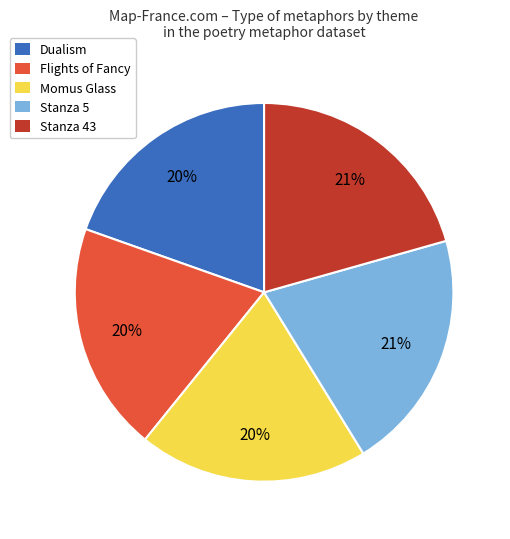

Is Momus Glass the majority of the pie?

No